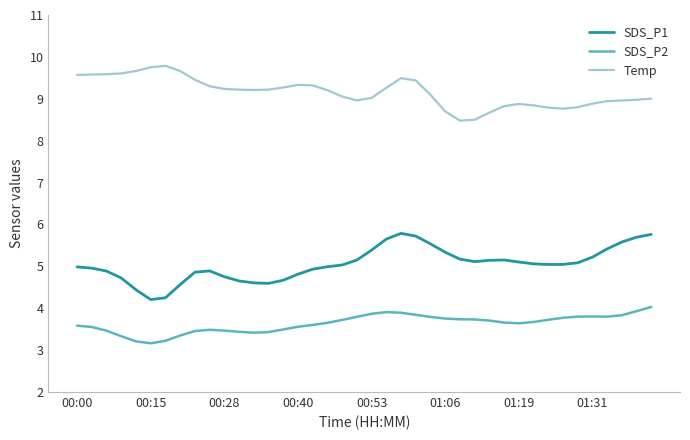

What is the smallest value displayed?

3.2